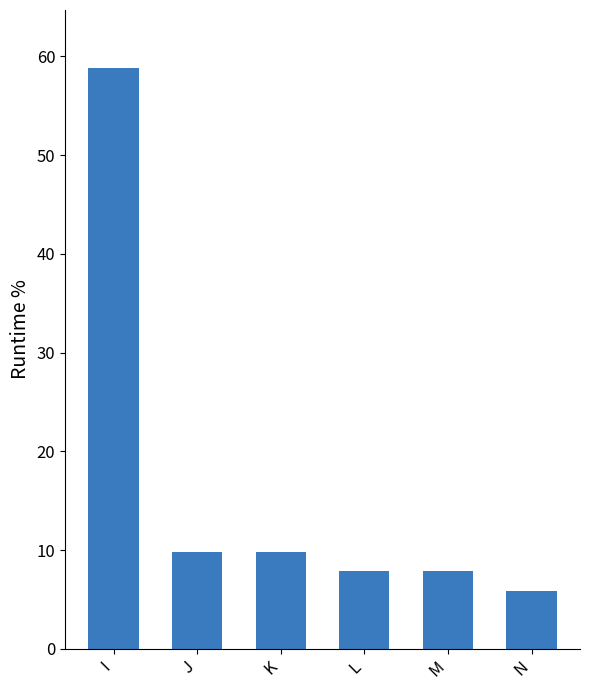

True or false: the data shows 11.2 at M.

False